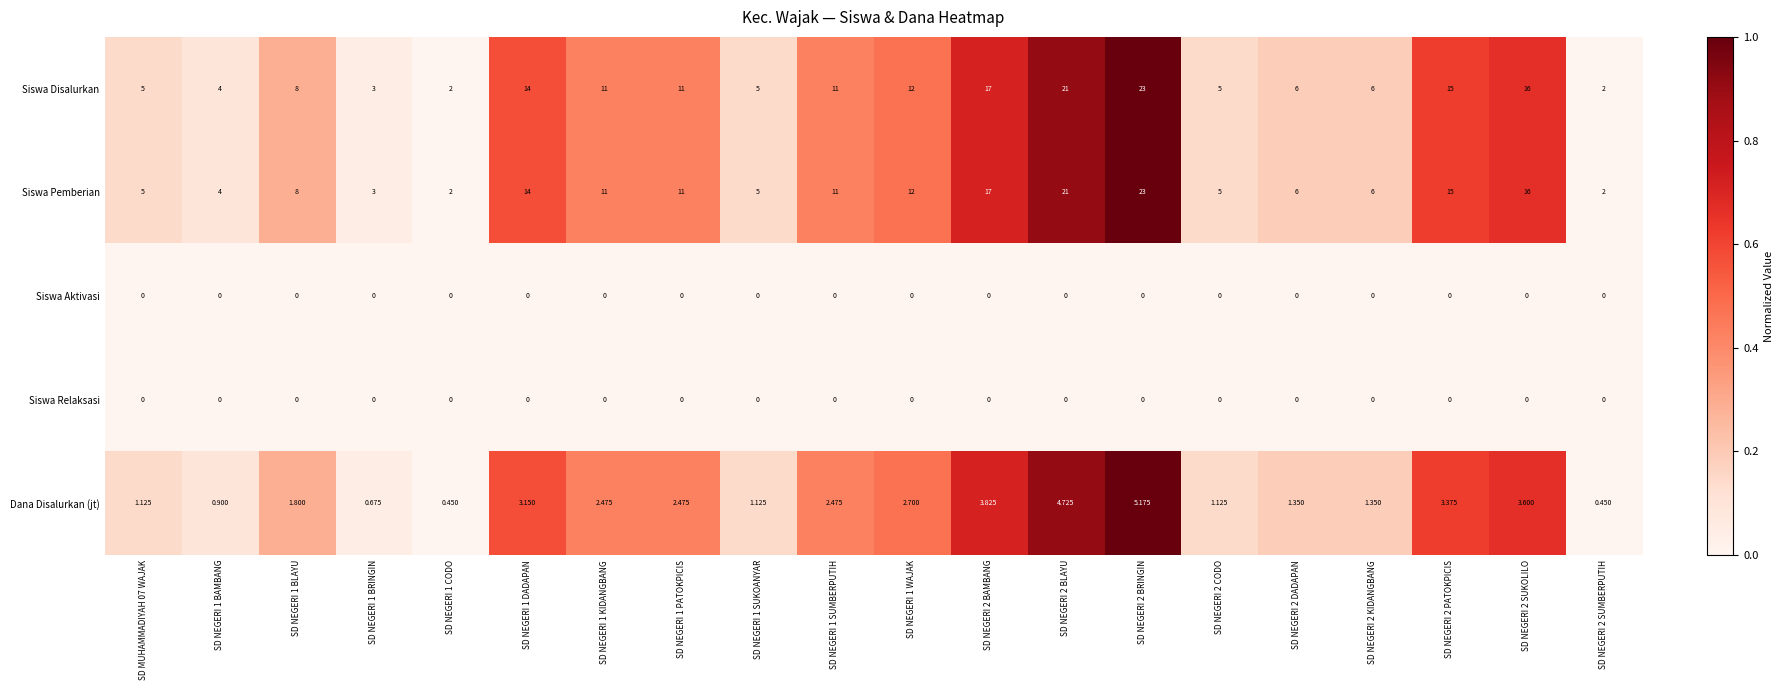

At which category is the sum across all series the highest?

SD NEGERI 2 BRINGIN